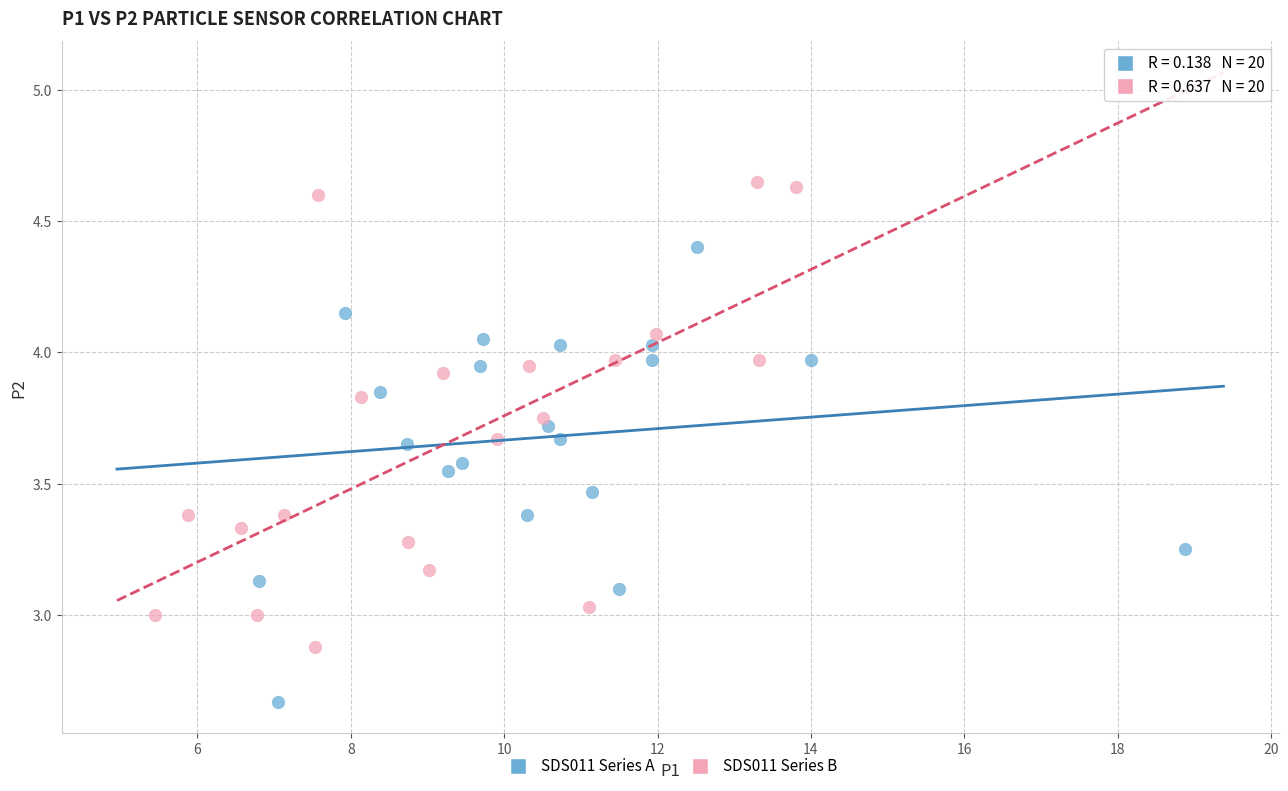

Which series contains the highest Y value?

SDS011 Series B